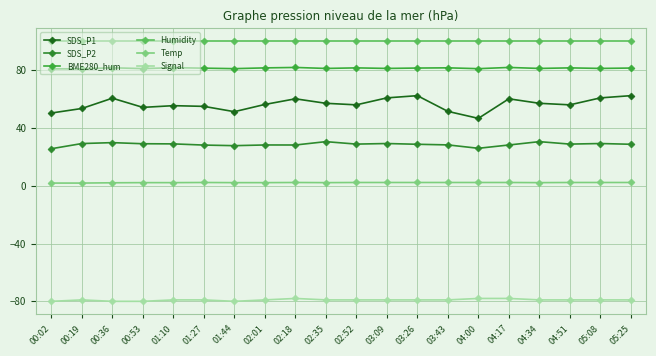

Count the number of categories in the chart.

20